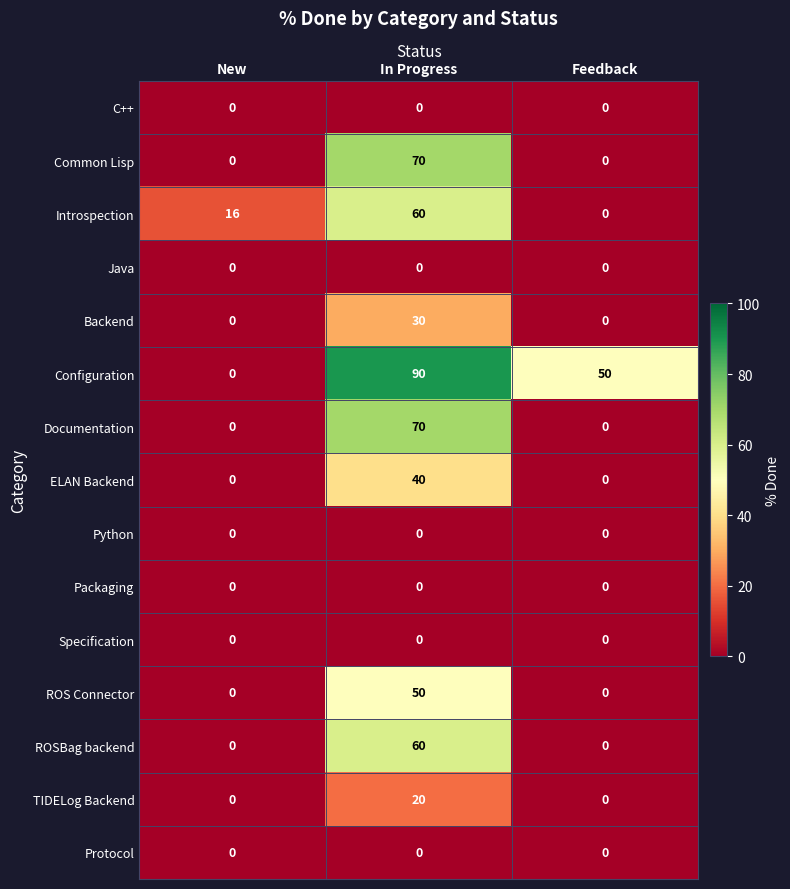

Which category has the highest value across all series?

In Progress